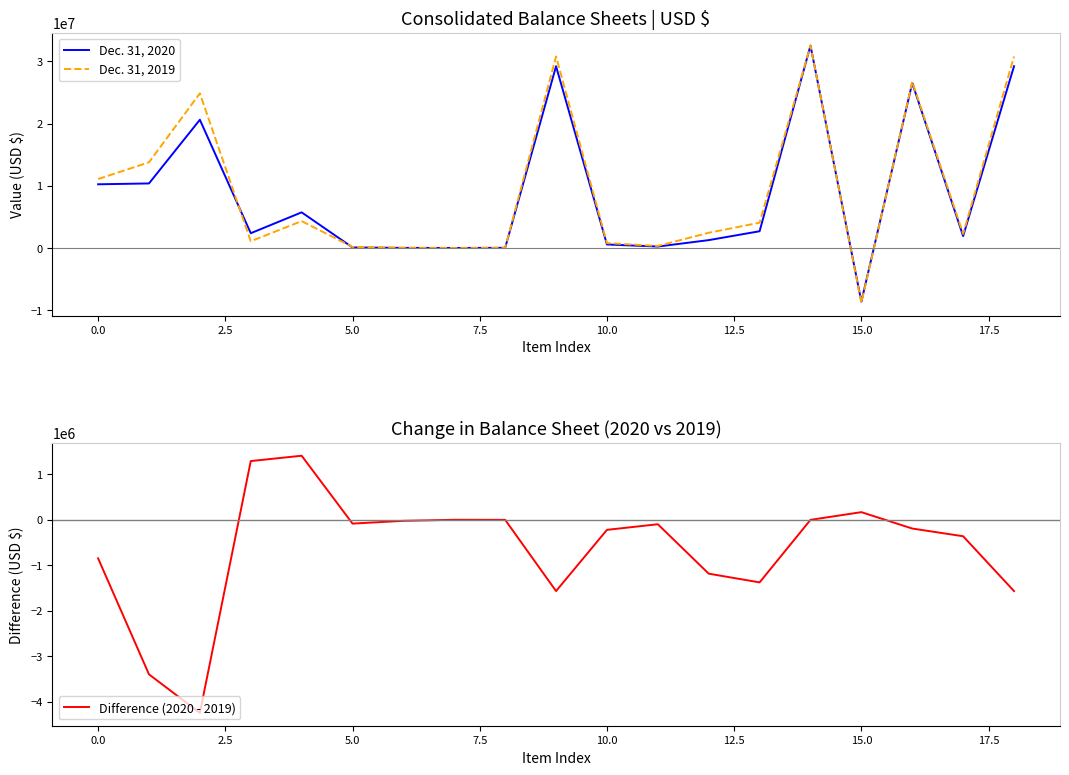

What is the lowest value of the Difference (2020 - 2019) series?

-4242332